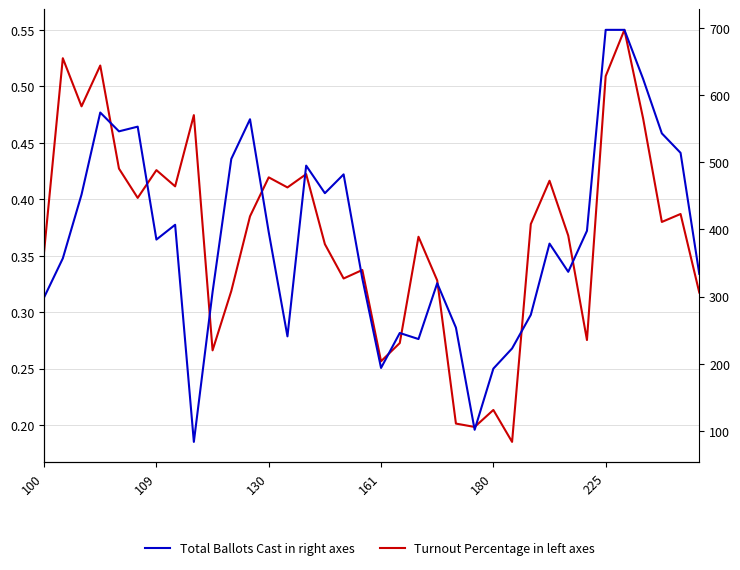

Which series has the largest range (max minus min)?

Total Ballots Cast in right axes